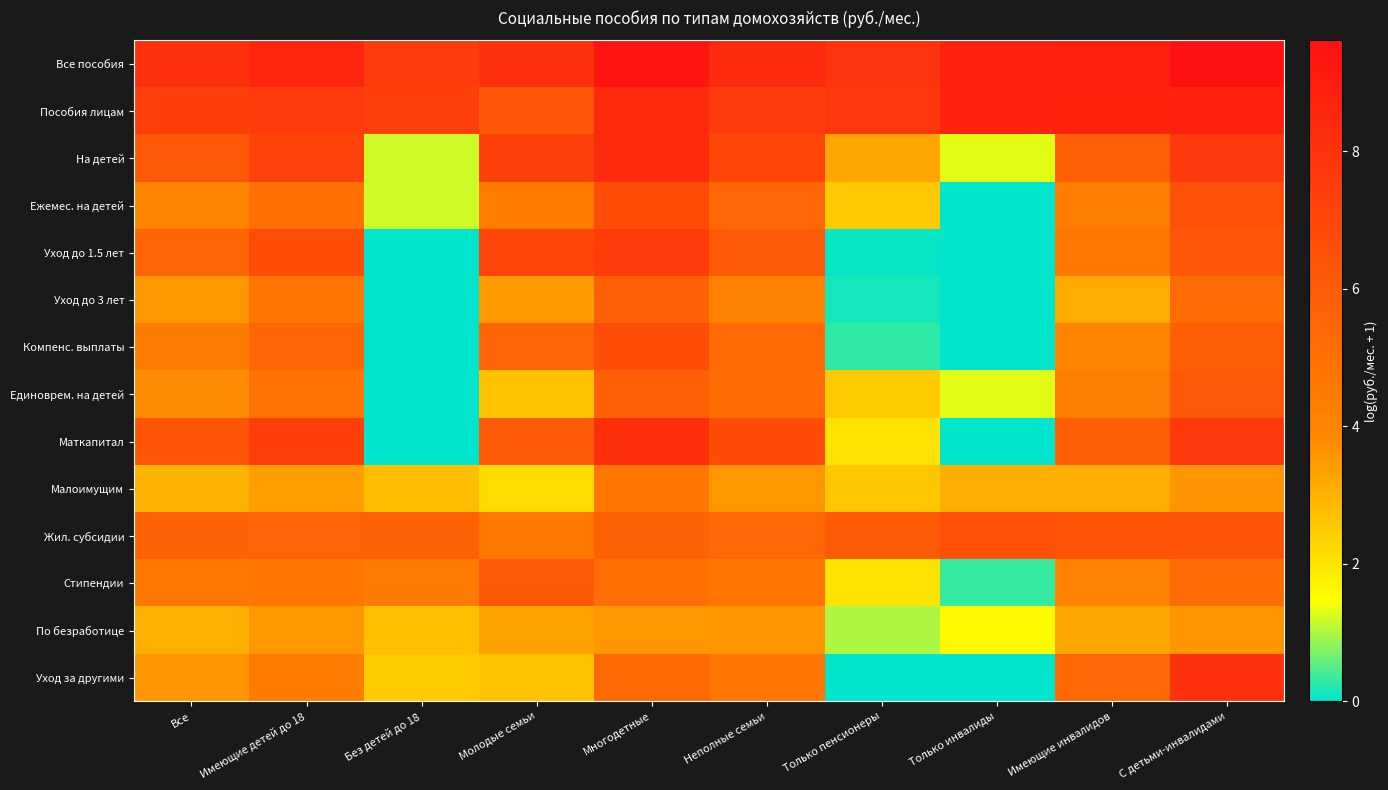

What is the total value across all series at Многодетные?

91.0